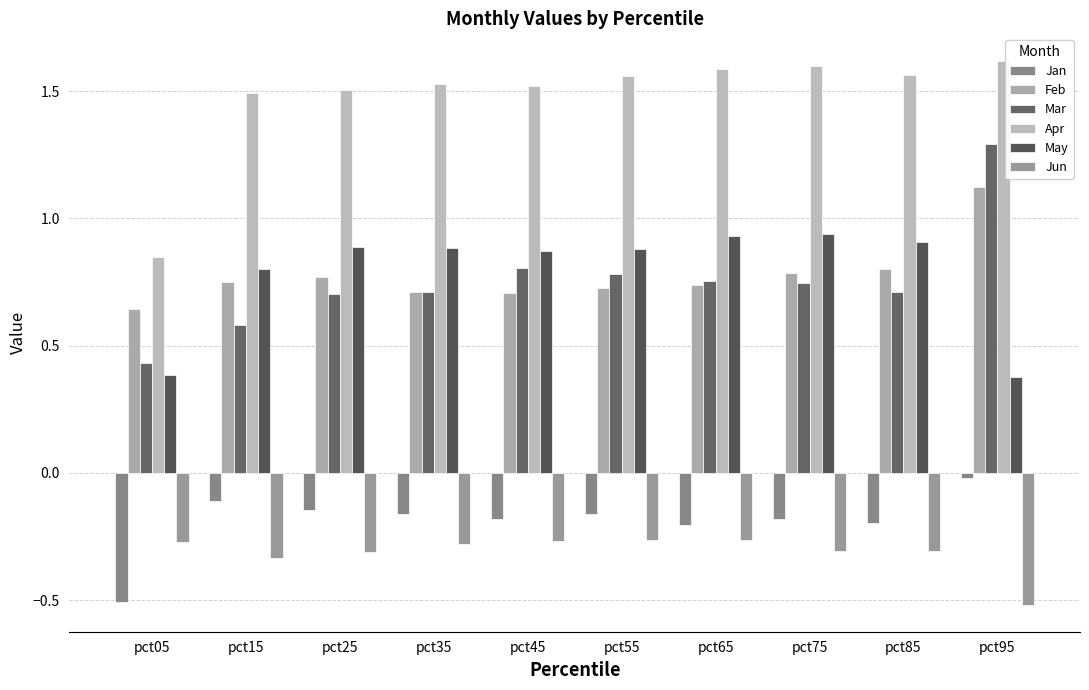

Reading left to right, what are all the values shown in this chart?

Jan: -0.5	-0.1	-0.1	-0.2	-0.2	-0.2	-0.2	-0.2	-0.2	-0.0
Feb: 0.6	0.8	0.8	0.7	0.7	0.7	0.7	0.8	0.8	1.1
Mar: 0.4	0.6	0.7	0.7	0.8	0.8	0.8	0.7	0.7	1.3
Apr: 0.9	1.5	1.5	1.5	1.5	1.6	1.6	1.6	1.6	1.6
May: 0.4	0.8	0.9	0.9	0.9	0.9	0.9	0.9	0.9	0.4
Jun: -0.3	-0.3	-0.3	-0.3	-0.3	-0.3	-0.3	-0.3	-0.3	-0.5